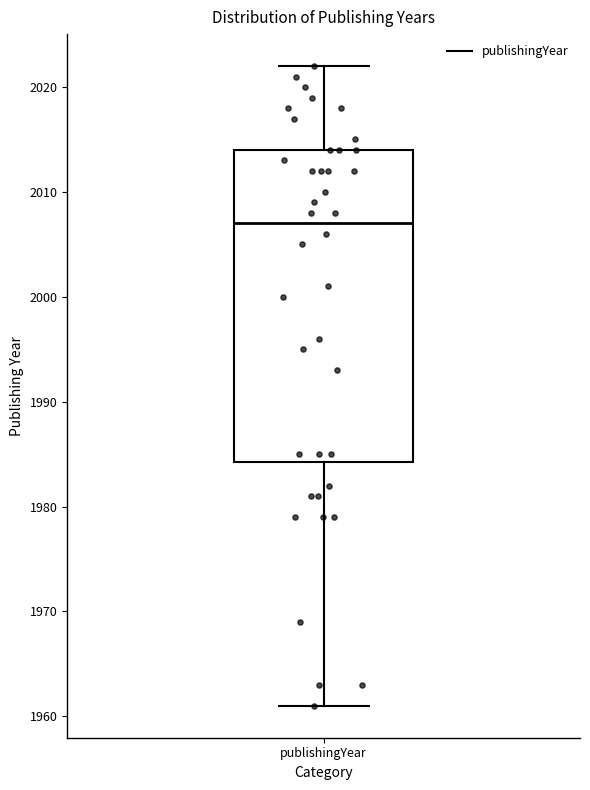

Where does the upper whisker of the box for publishingYear end on the y-axis? The values are not printed on the chart, so give them approximately, as read against the axis.

2022